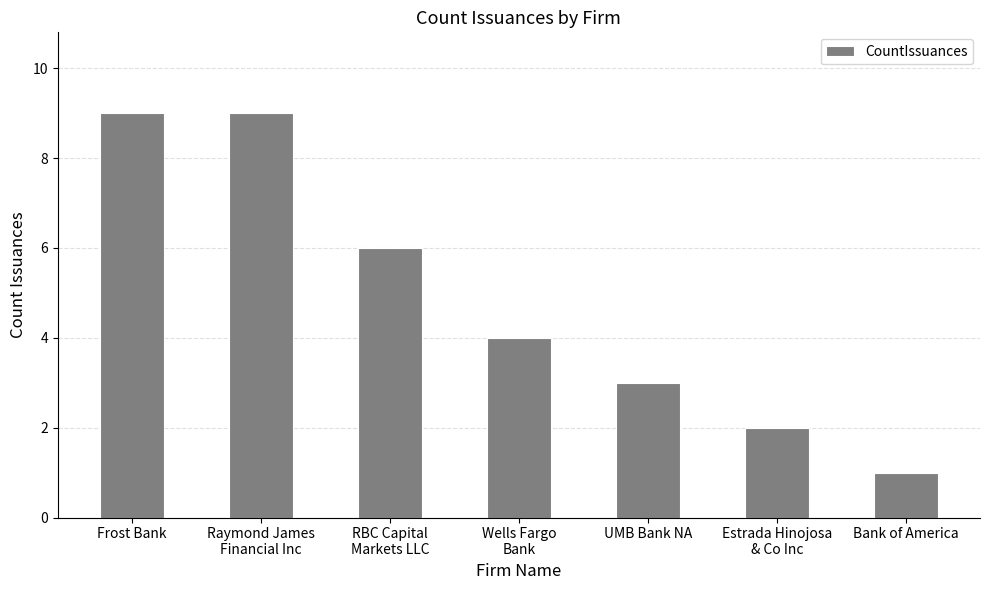

What is the greatest value displayed?

9